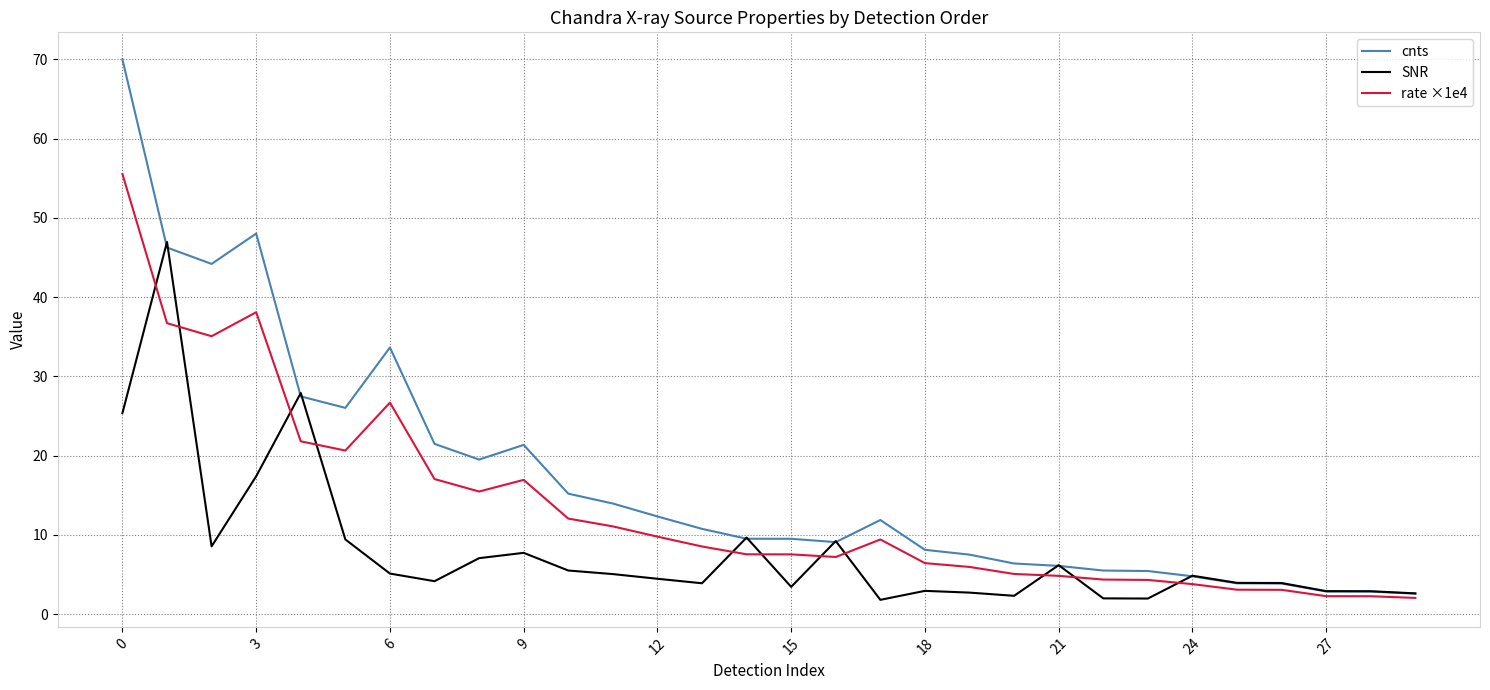

What is the difference between the maximum and second lowest values in the cnts series?

67.1